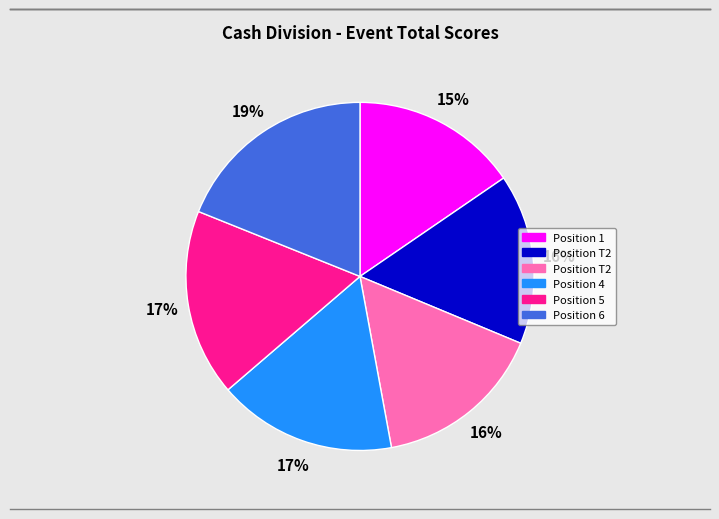

Does any single category account for the majority?

No